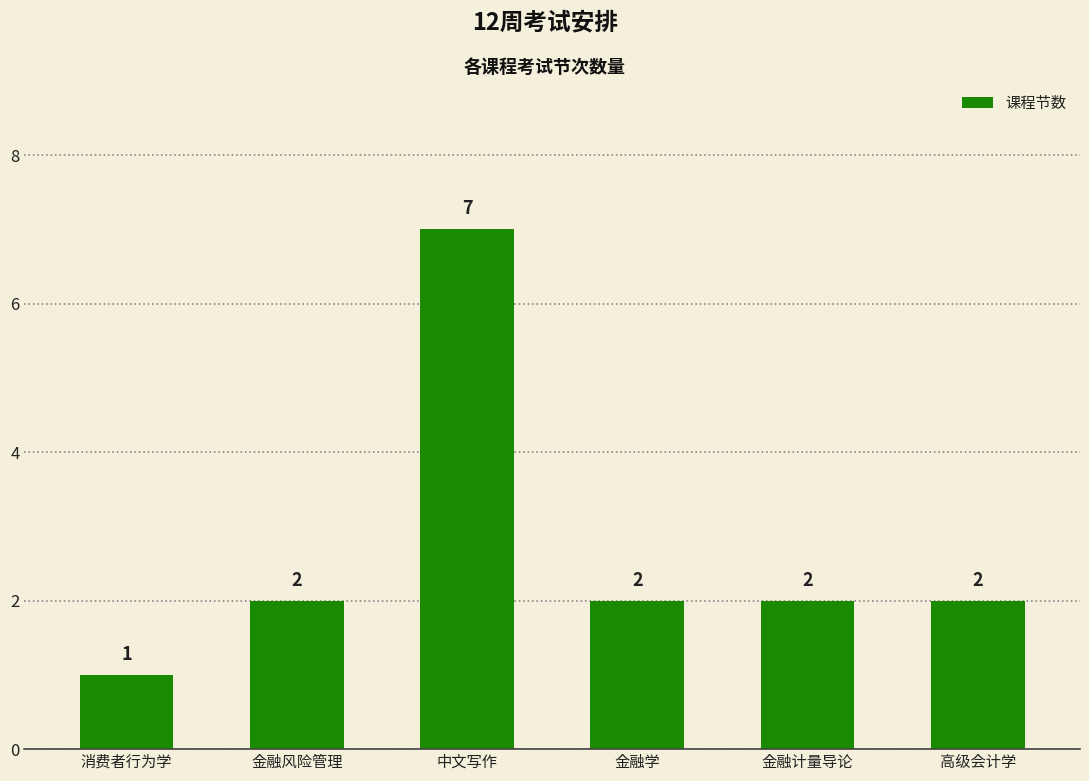

Reading left to right, what are all the values shown in this chart?

1	2	7	2	2	2